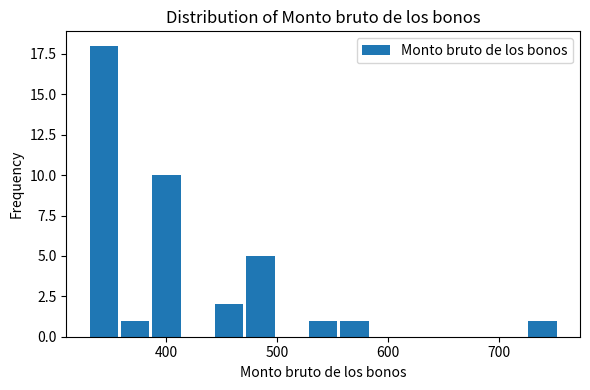

Around what value on the x-axis is the tallest bar? Give the approximate position of its centre, as read against the axis.

340